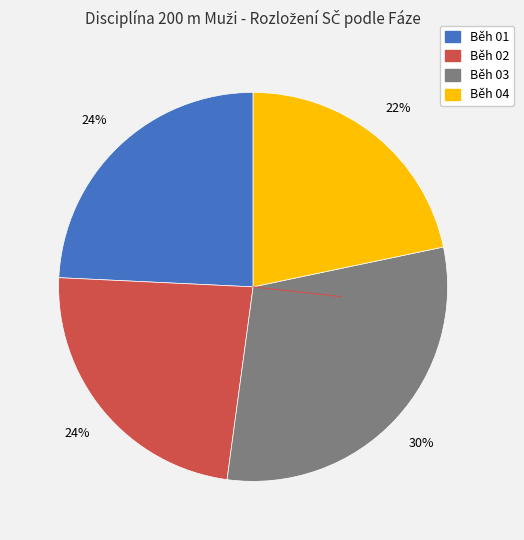

To the nearest percent, what portion does Běh 01 represent?

24%